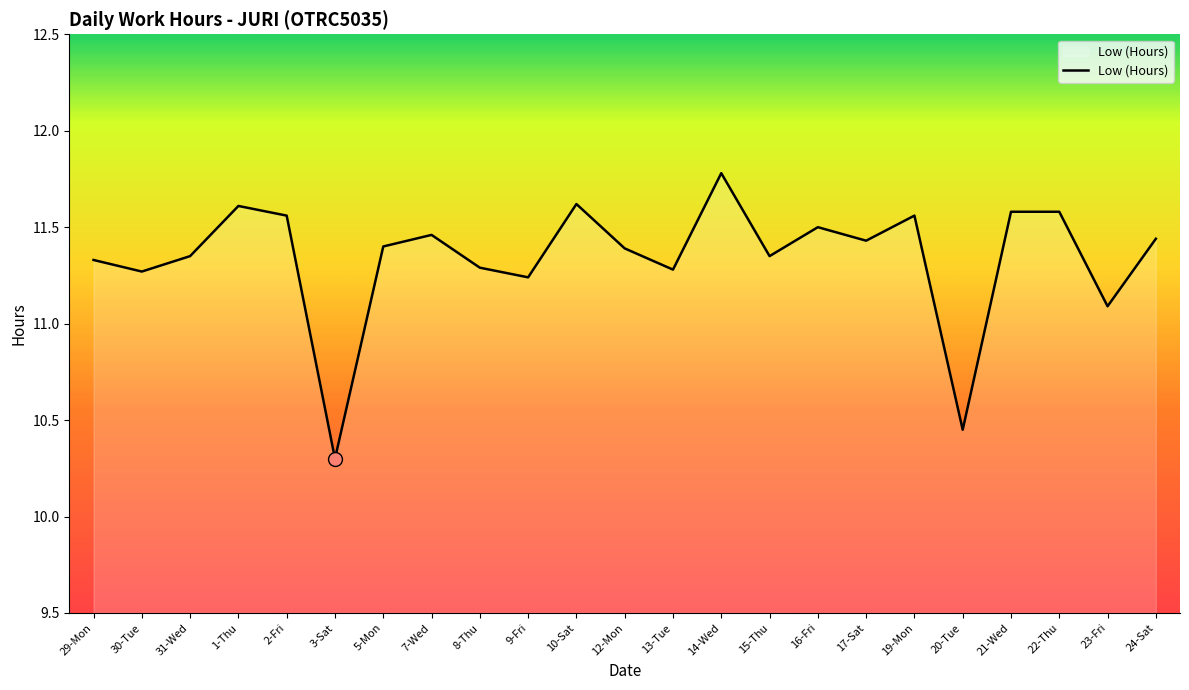

What is the difference between the maximum and second lowest values?

1.3